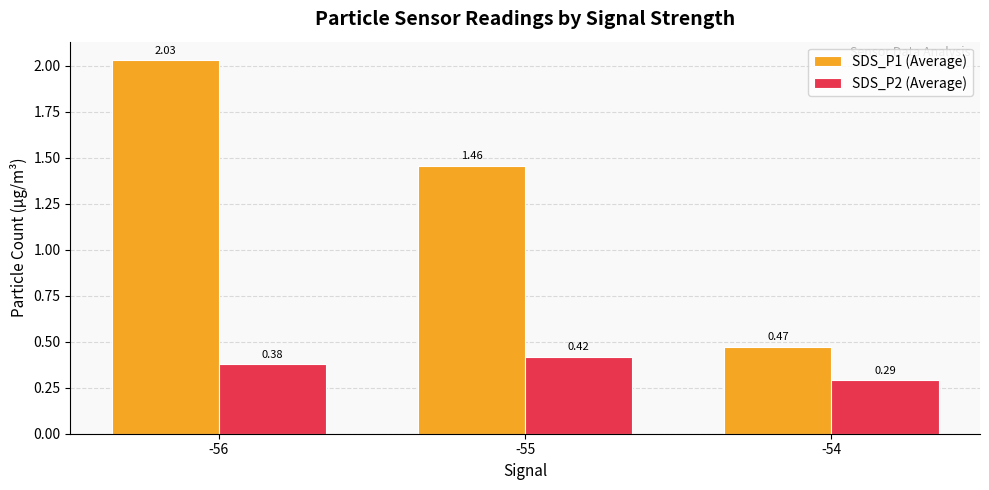

Between -56 and -54, which series saw the biggest shift?

SDS_P1 (Average)